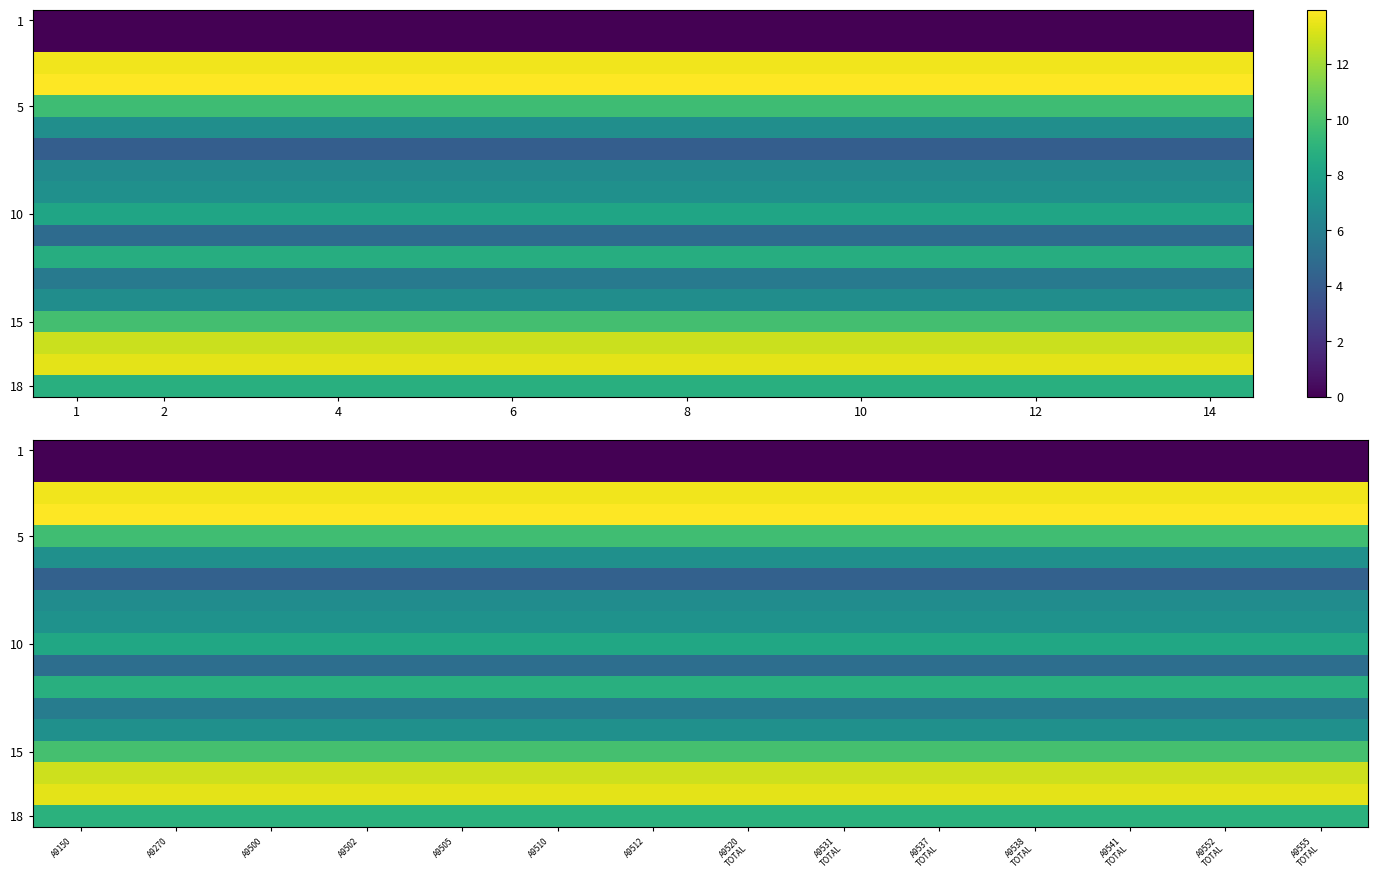

Between A9538 TOTAL and A9520 TOTAL, which is larger?

A9538 TOTAL